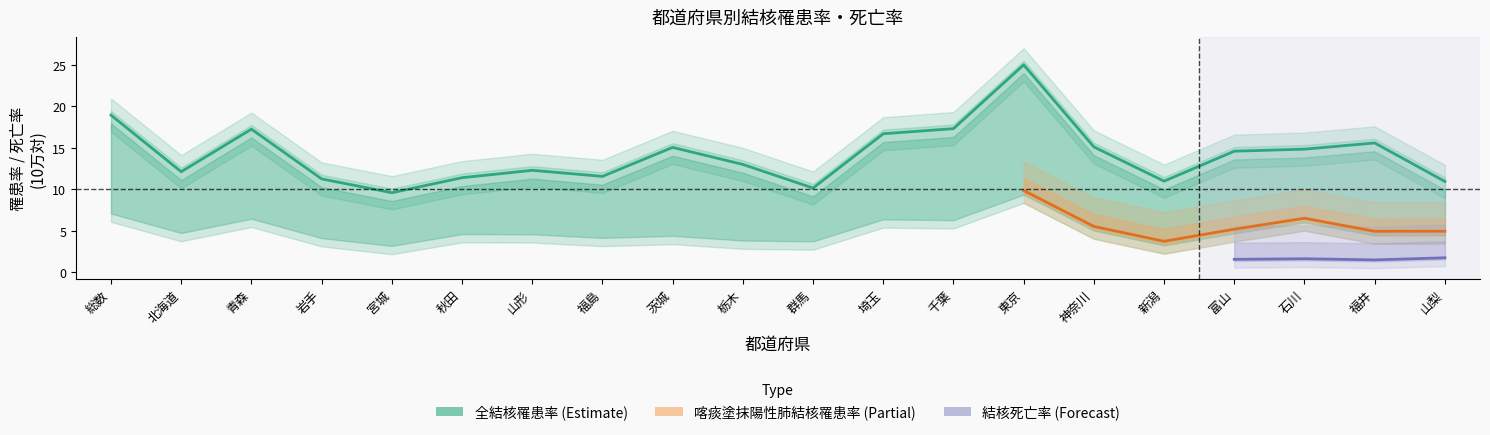

True or false: 喀痰塗抹陽性肺結核罹患率 and 結核死亡率 intersect in this chart.

False